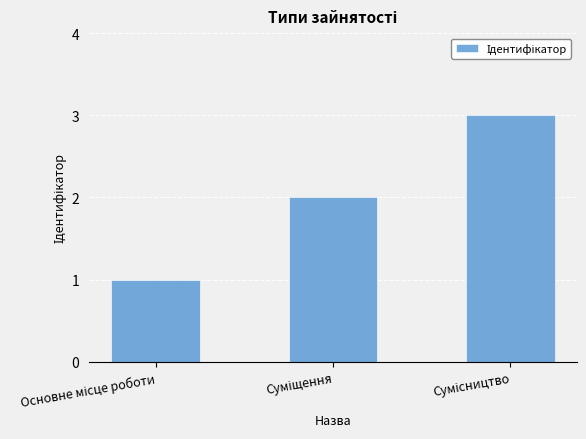

What is the sum of all values?

6